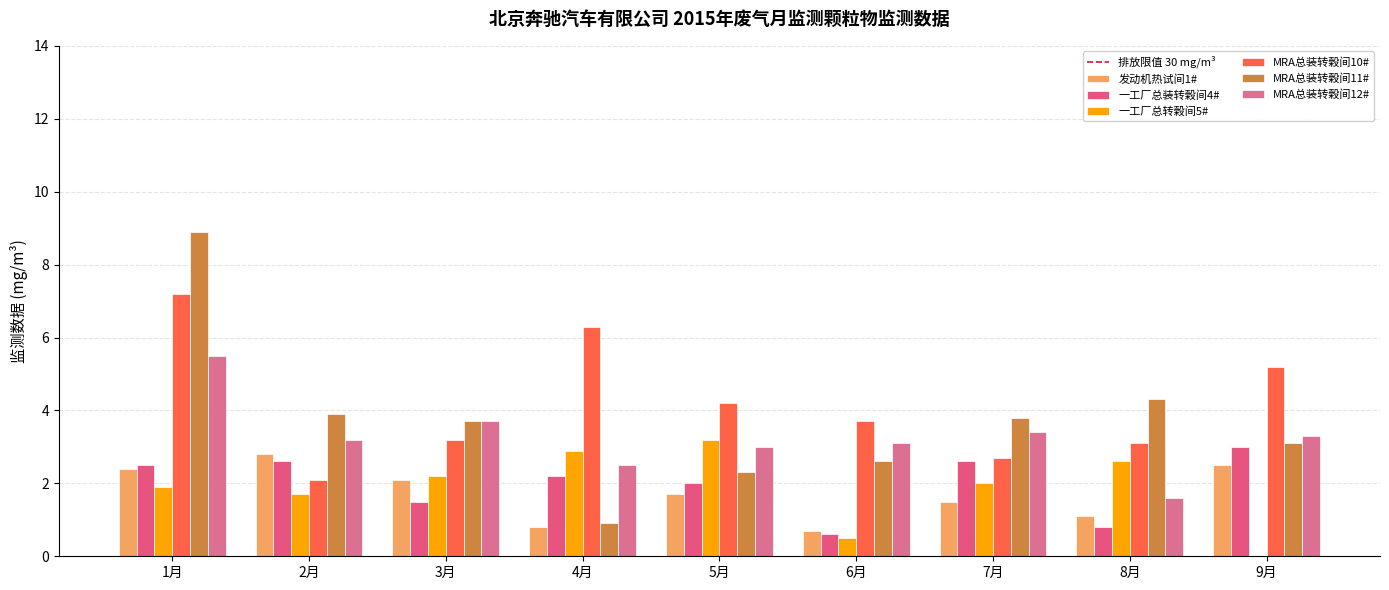

How many data points does each series have?

9